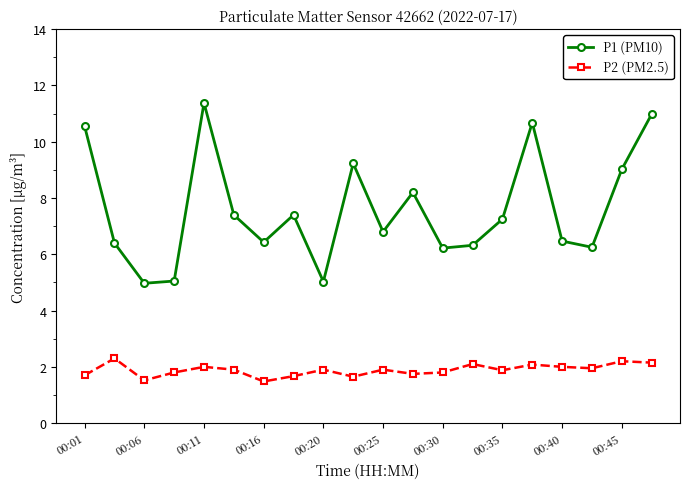

Which series has the largest range (max minus min)?

P1 (PM10)